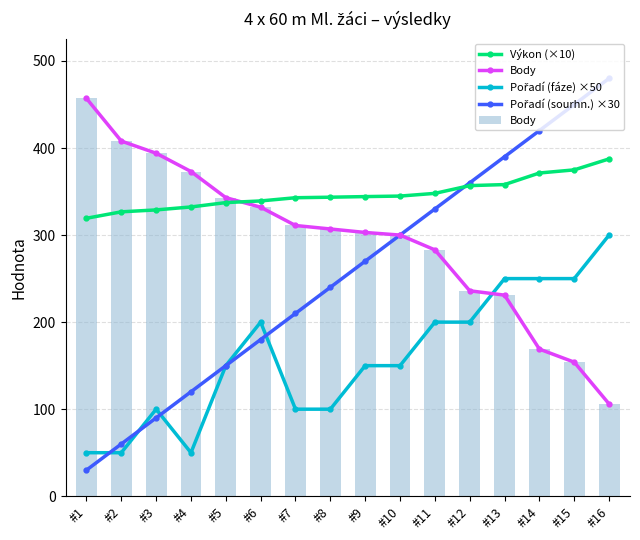

What is the difference between the highest and lowest values at #6?

159.2